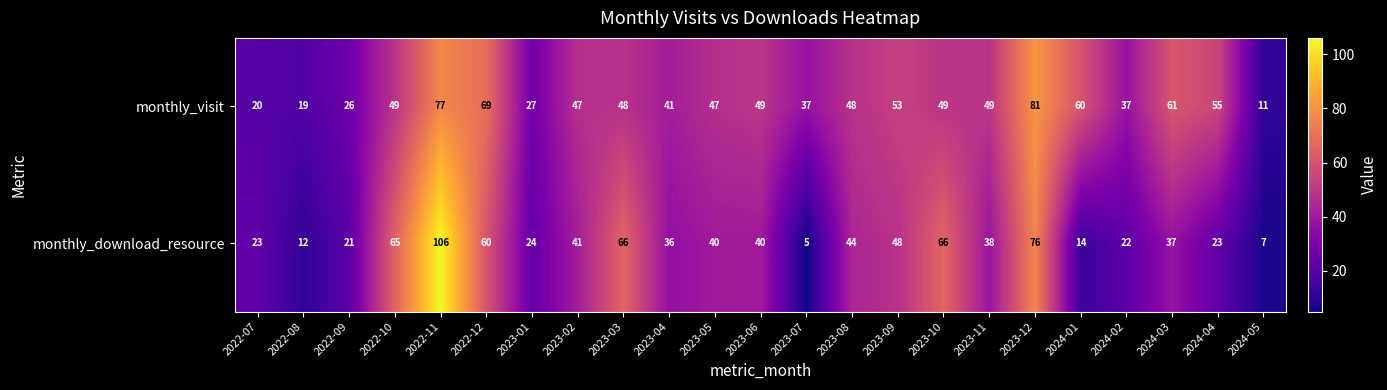

What is the difference between the highest and lowest values at 2024-04?

32